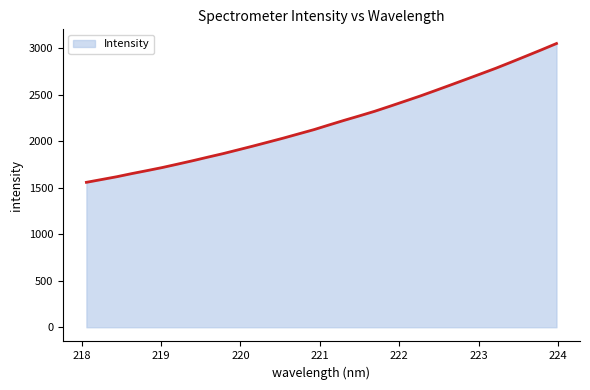

What is the greatest value displayed?

3052.2